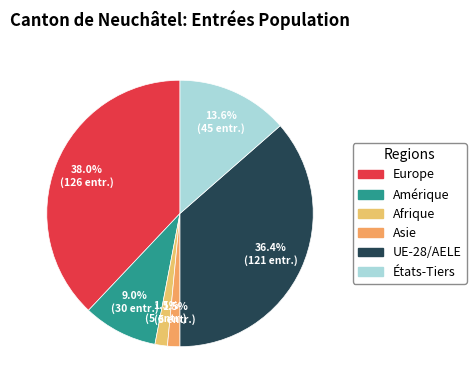

Which category has the biggest portion of the pie?

Europe